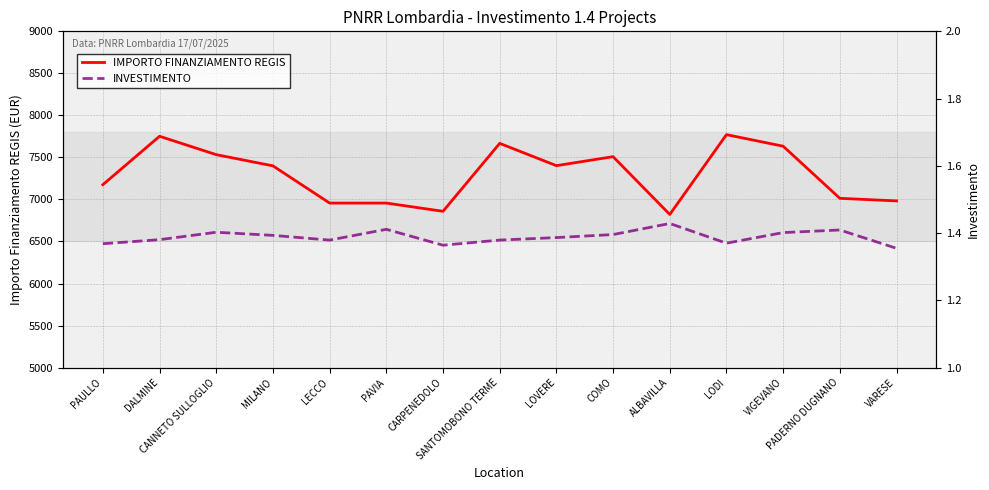

Where is INVESTIMENTO nearest to the value 1?

VARESE